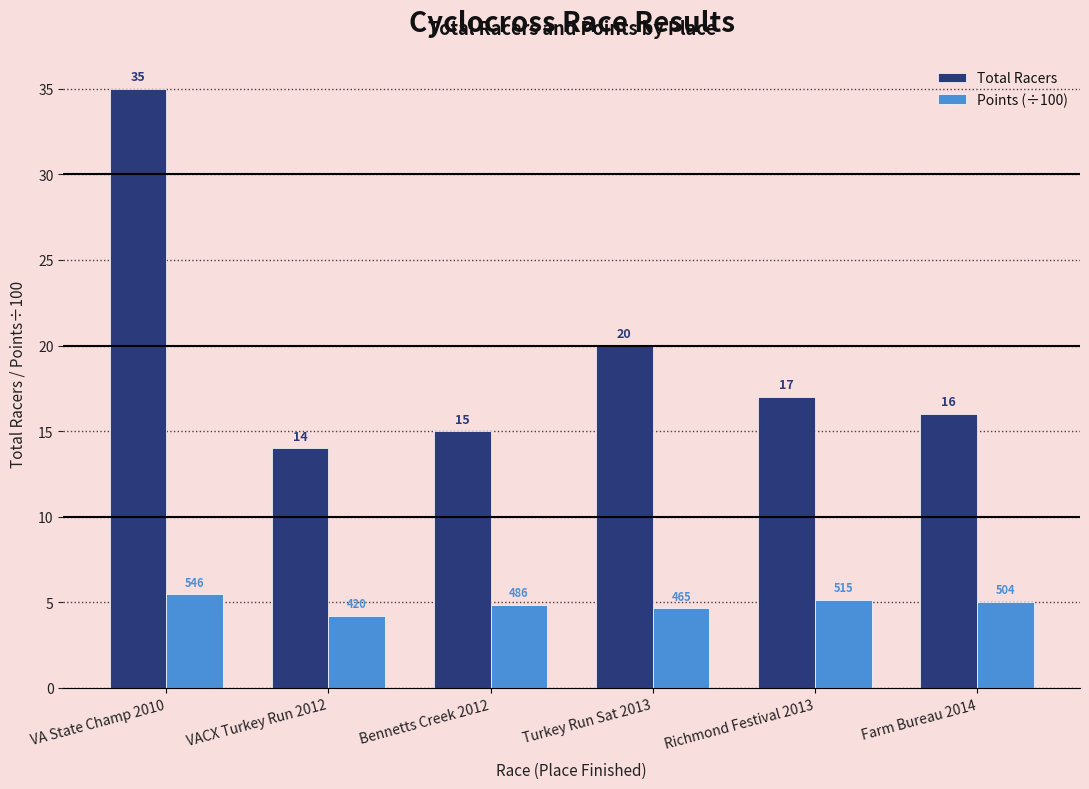

Rank the series by their average value, from lowest to highest.

Points (÷100), Total Racers